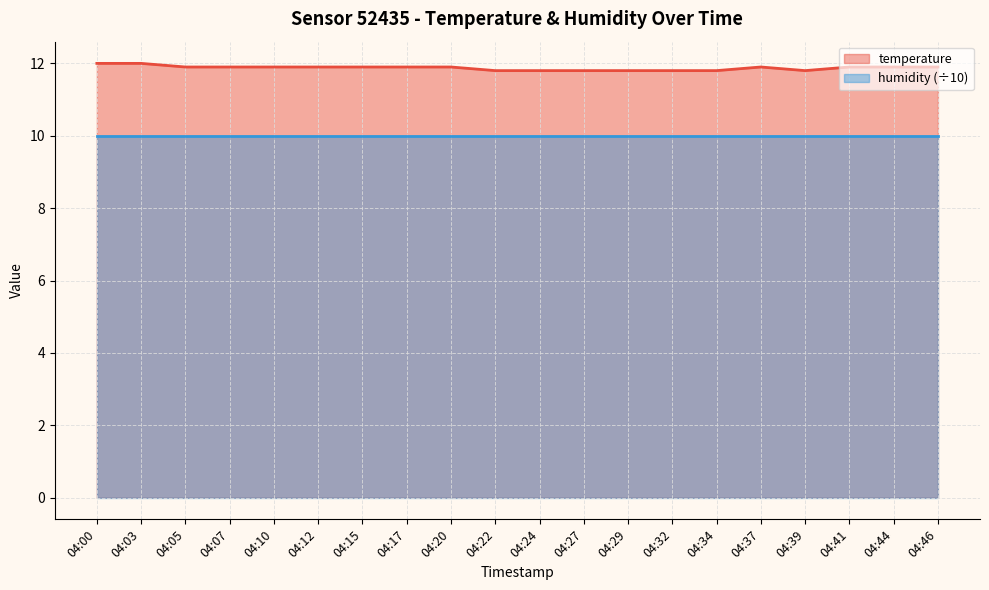

What is the value of the 13th point from the left?

11.8